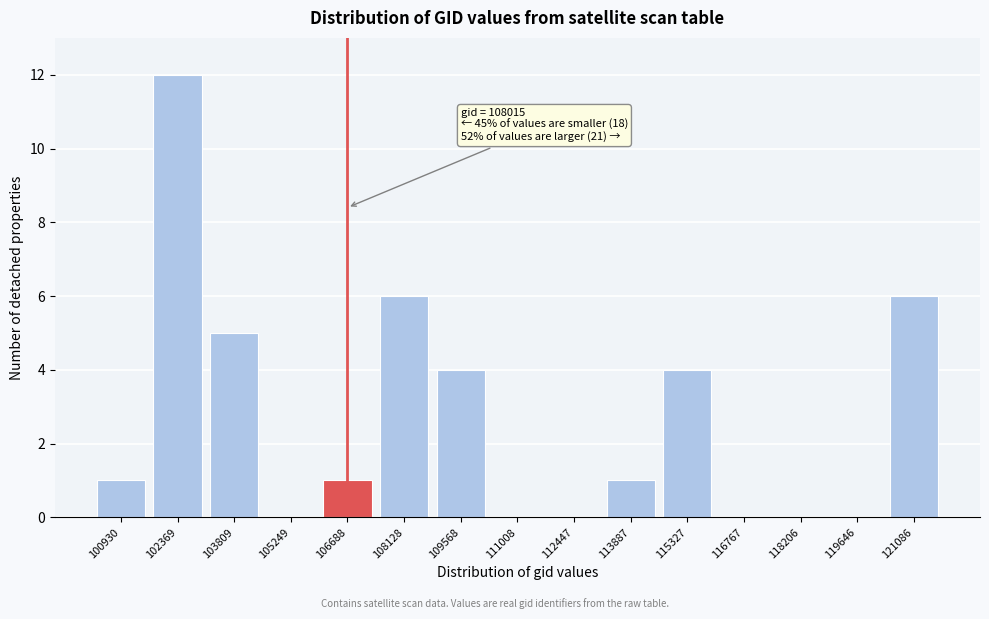

Reading left to right, list all the values displayed in this chart.

100930=1	102369=12	103809=5	105249=0	106688=1	108128=6	109568=4	111008=0	112447=0	113887=1	115327=4	116767=0	118206=0	119646=0	121086=6